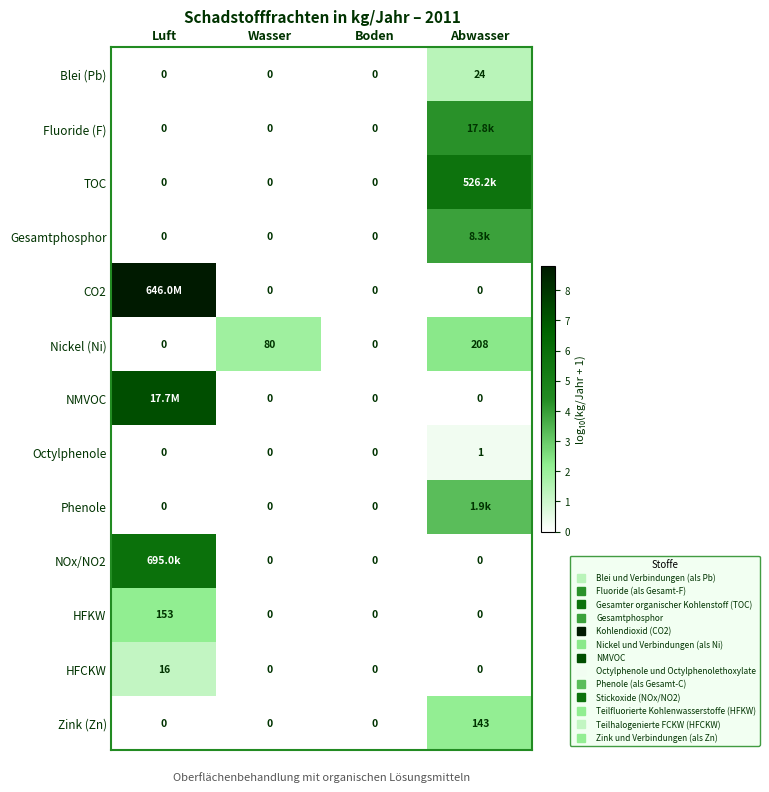

How many values in the Zink (Zn) series exceed 0?

1